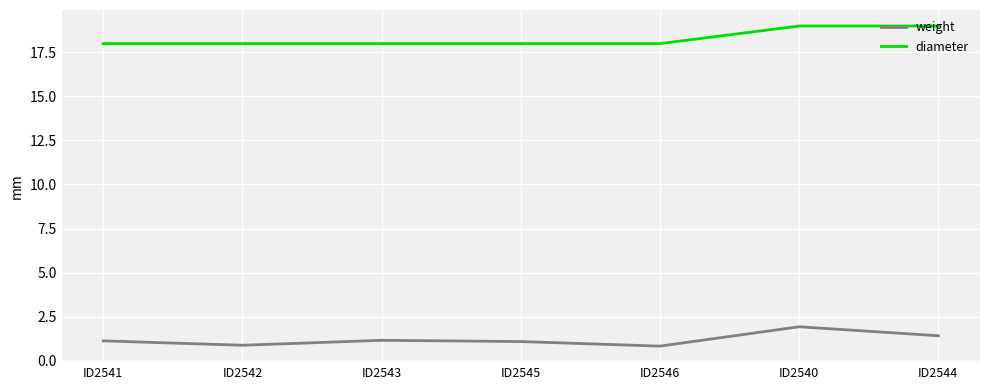

At ID2542, list the series in order from smallest to largest.

weight, diameter